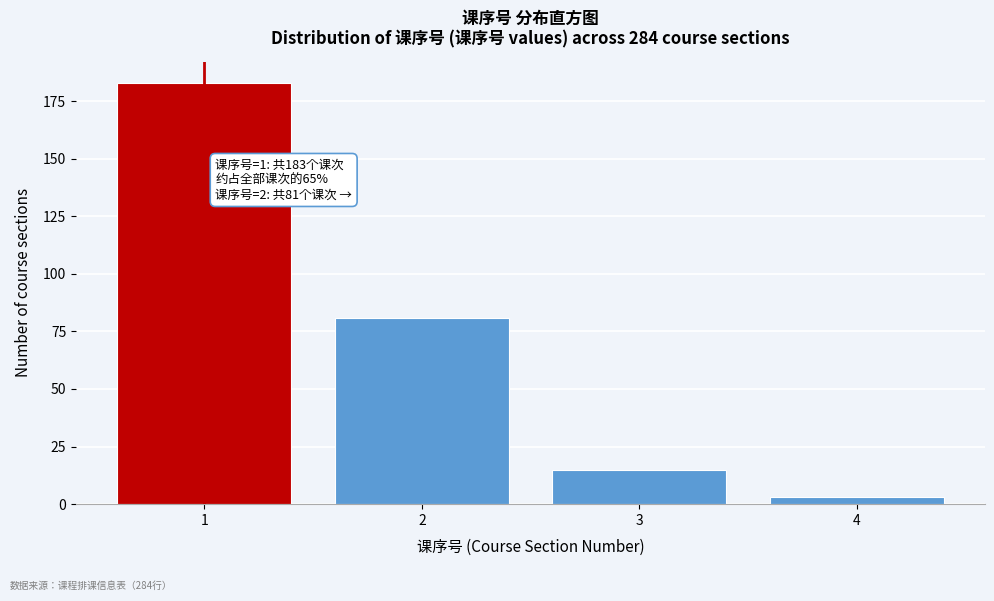

Reading left to right, extract all data points from this chart.

183	81	15	3